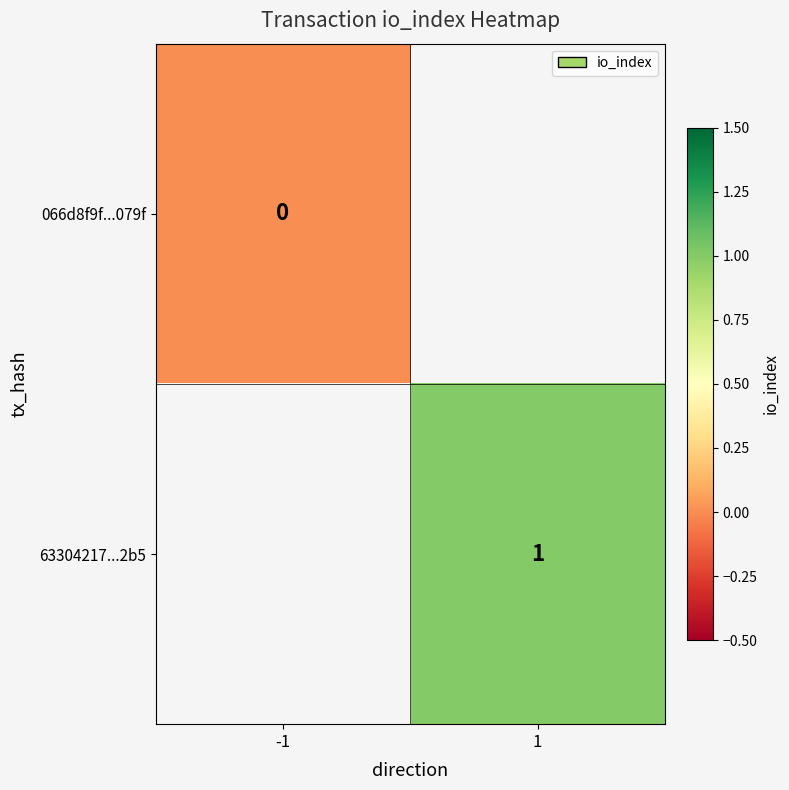

Between -1 and 1, which is larger?

1